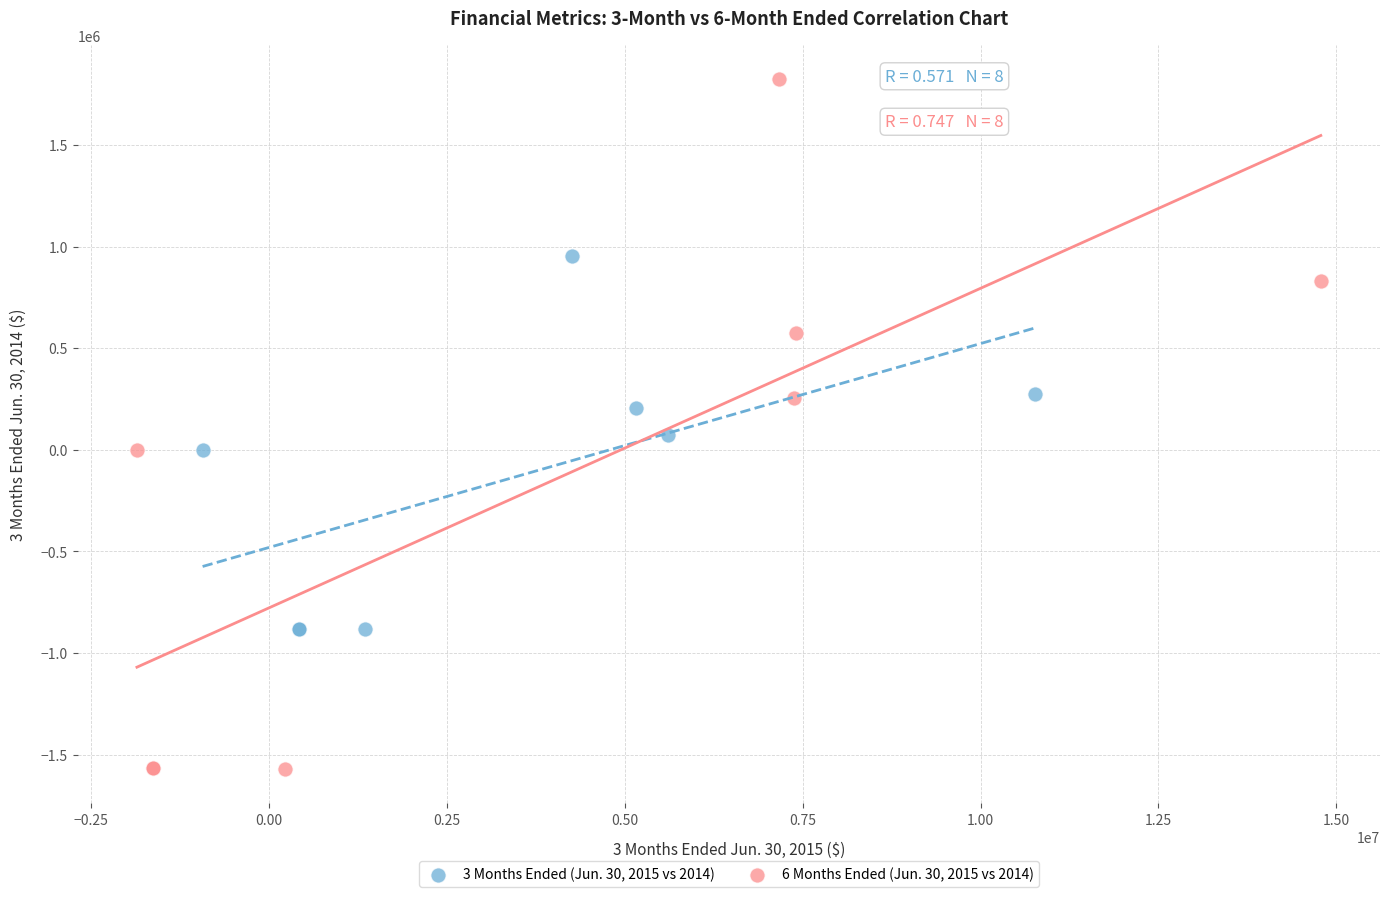

Which series has the widest spread of Y values?

6 Months Ended (Jun. 30, 2015 vs 2014)